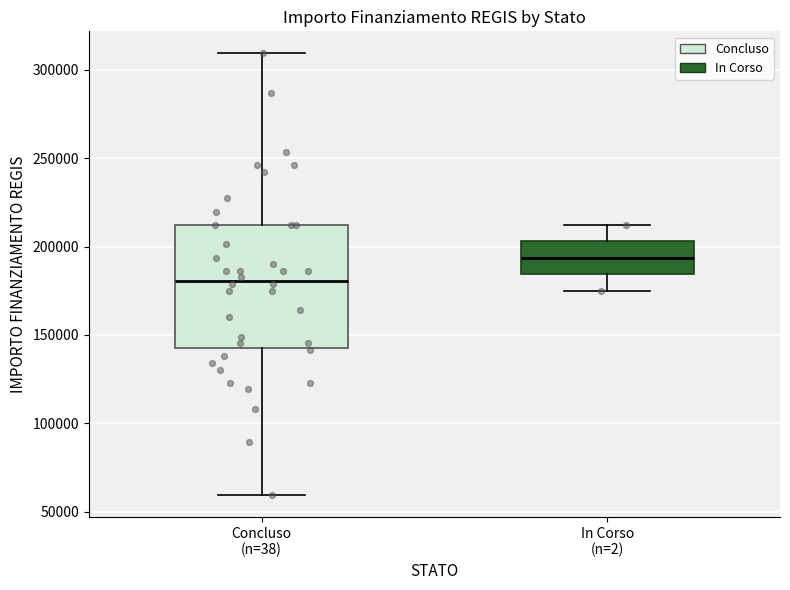

Reading left to right, read every box against the y-axis: the position of its median line, the range the box covers, and the ends of its whiskers. The values are not printed on the chart, so give them approximately, as read against the axis.

Concluso (n=38): median 180000, box 145000 to 210000, whiskers 60000 to 310000
In Corso (n=2): median 195000, box 185000 to 205000, whiskers 175000 to 210000